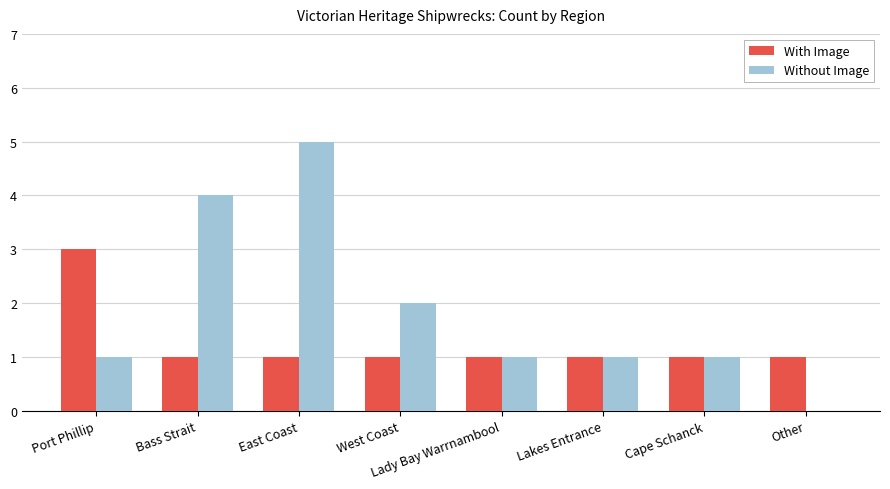

True or false: Without Image has a value of 1 at Port Phillip.

True